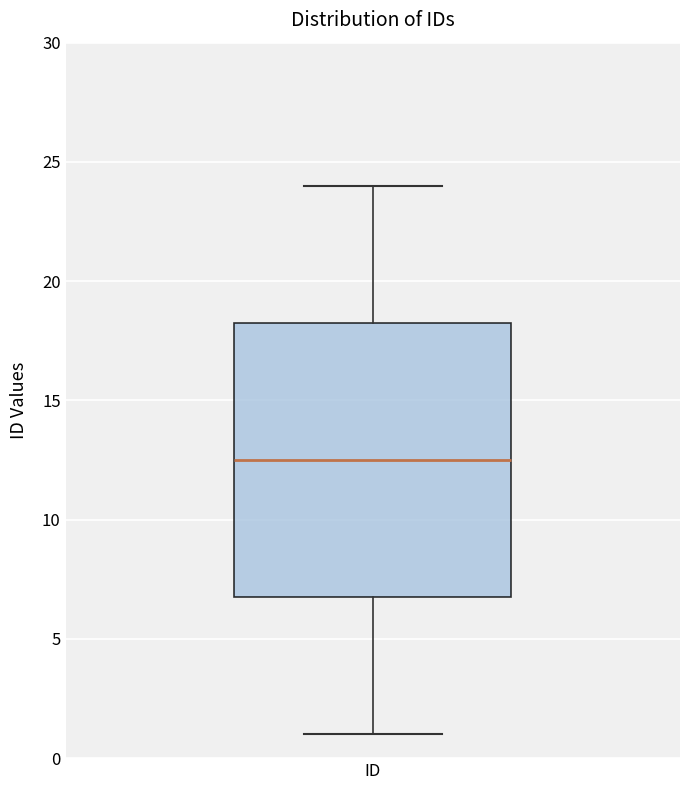

Transcribe this box plot: give where the median line is, the range the box spans, and where the two whiskers end, as read against the y-axis. The values are not printed on the chart, so give them approximately, as read against the axis.

median 12.5, box 7.0 to 18.5, whiskers 1.0 to 24.0